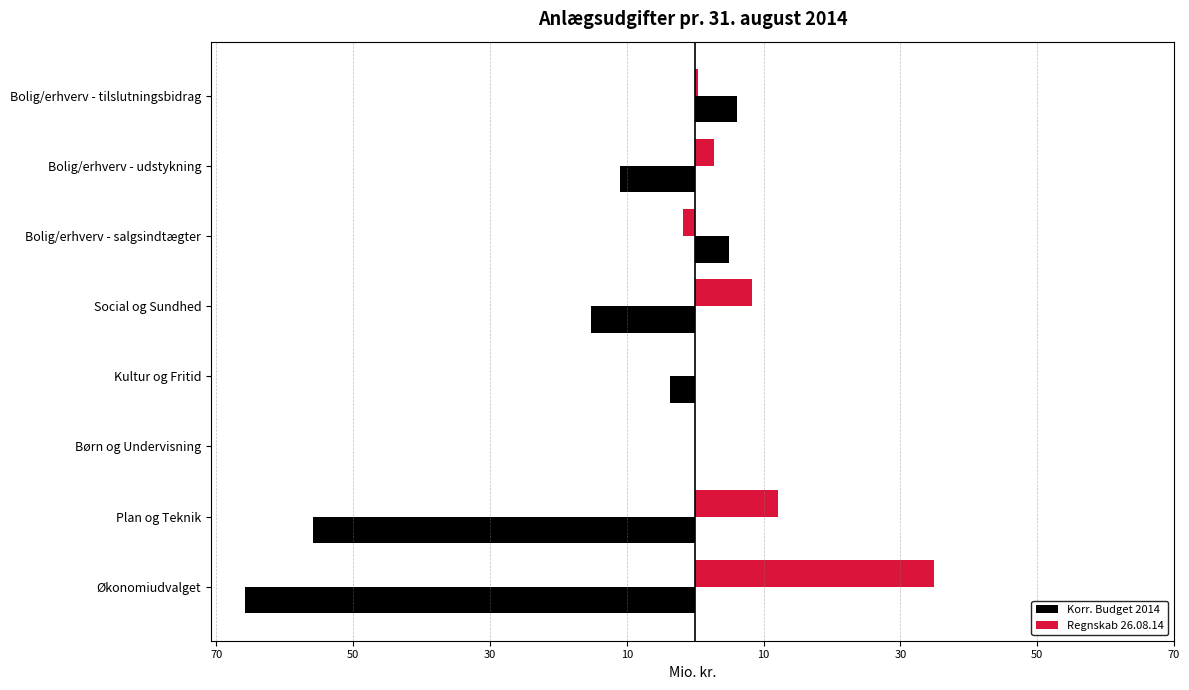

What are all the series names shown in the legend?

Korr. Budget 2014, Regnskab 26.08.14